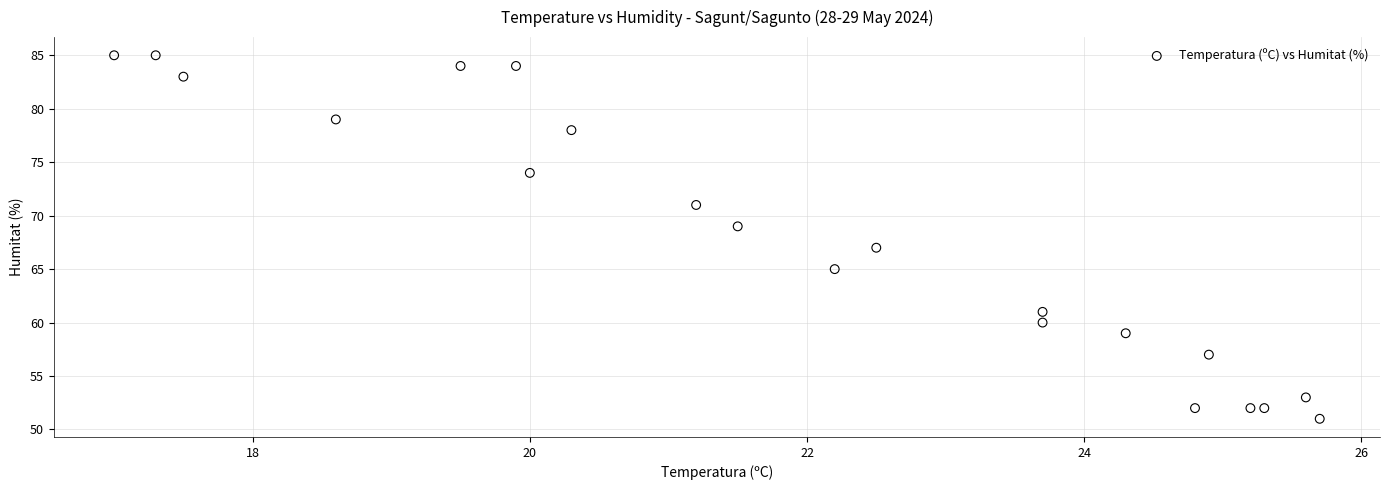

What is the range of Y values (max minus min)?

34